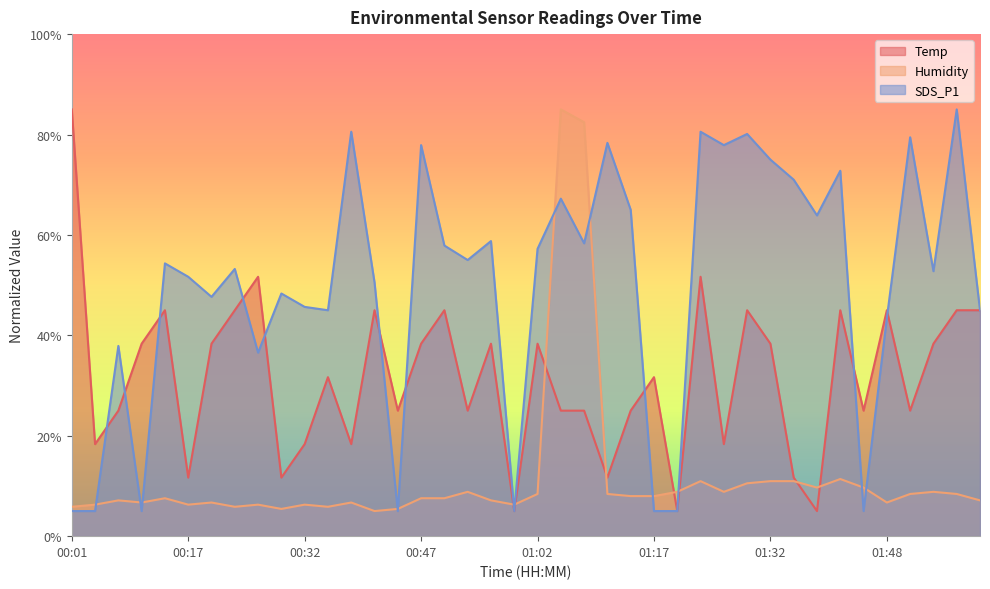

What position from the right is 00:53?

23